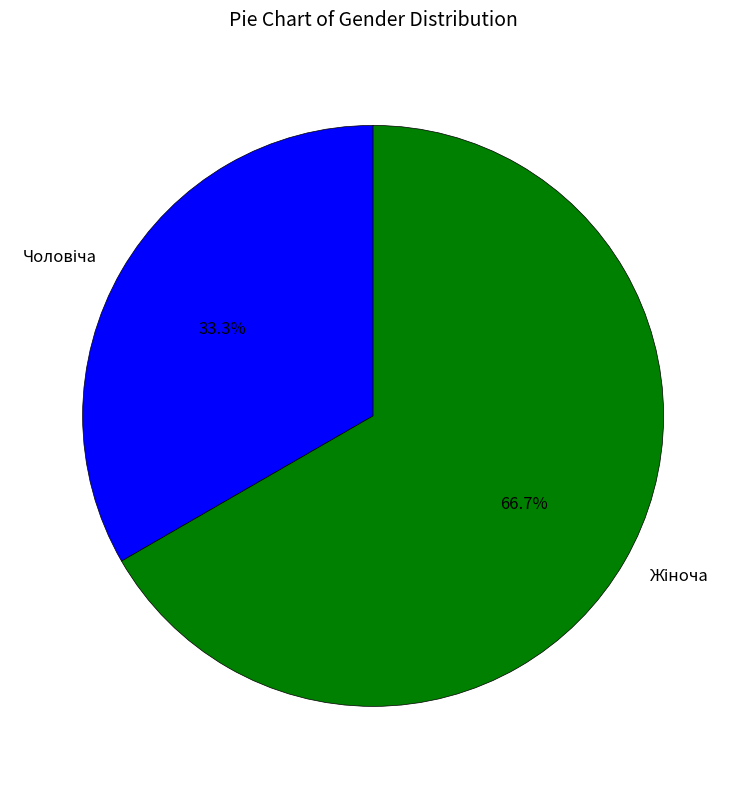

Is there a majority slice in this chart?

Yes